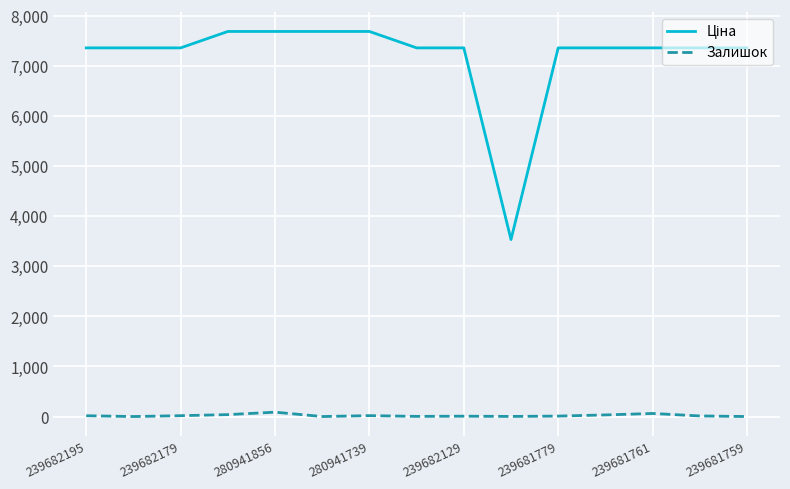

What is the maximum value shown in the chart?

7688.0